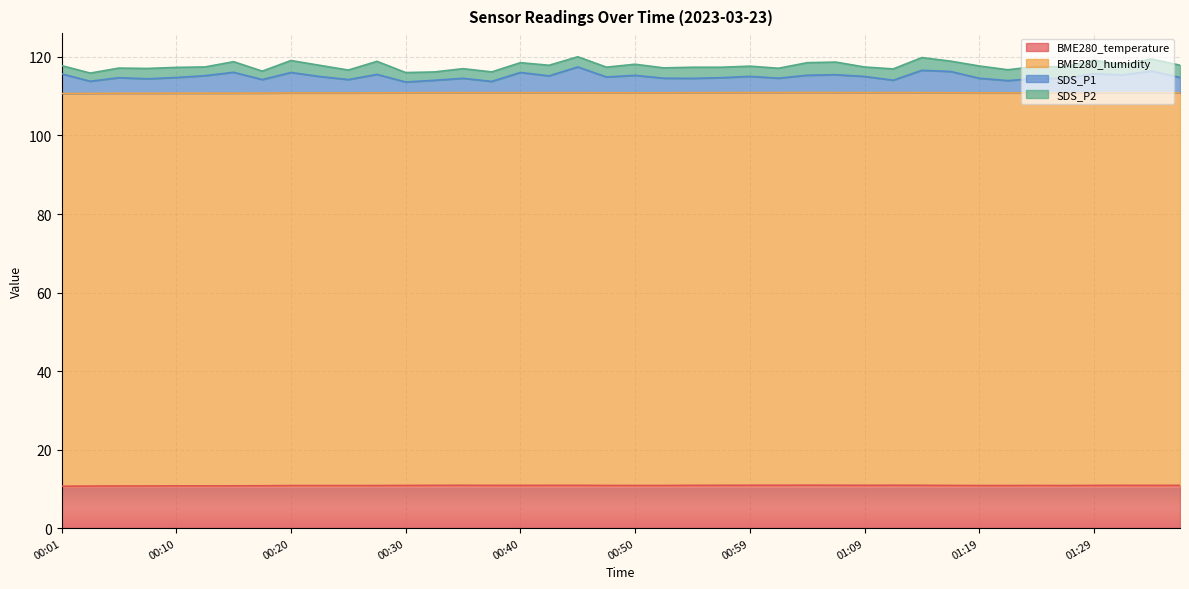

Which series has the widest spread of values?

SDS_P1